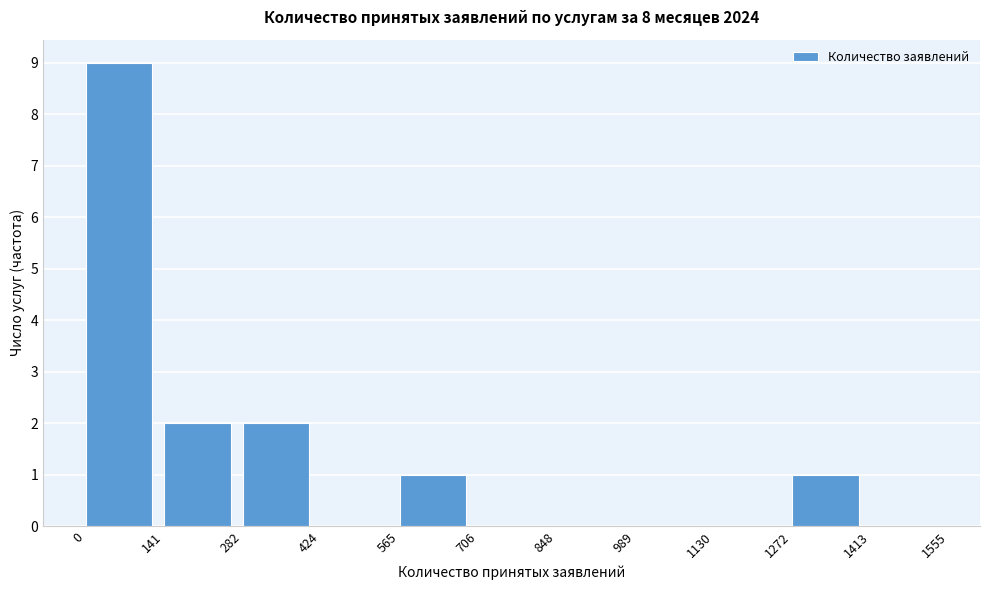

Reading left to right, transcribe this chart: for each bar, give the range it covers on the x-axis and its height. The values are not printed on the chart, so give them approximately, as read against the axis.

0 to 141: 9
141 to 282: 2
282 to 424: 2
424 to 565: 0
565 to 706: 1
706 to 848: 0
848 to 989: 0
989 to 1130: 0
1130 to 1272: 0
1272 to 1413: 1
1413 to 1555: 0